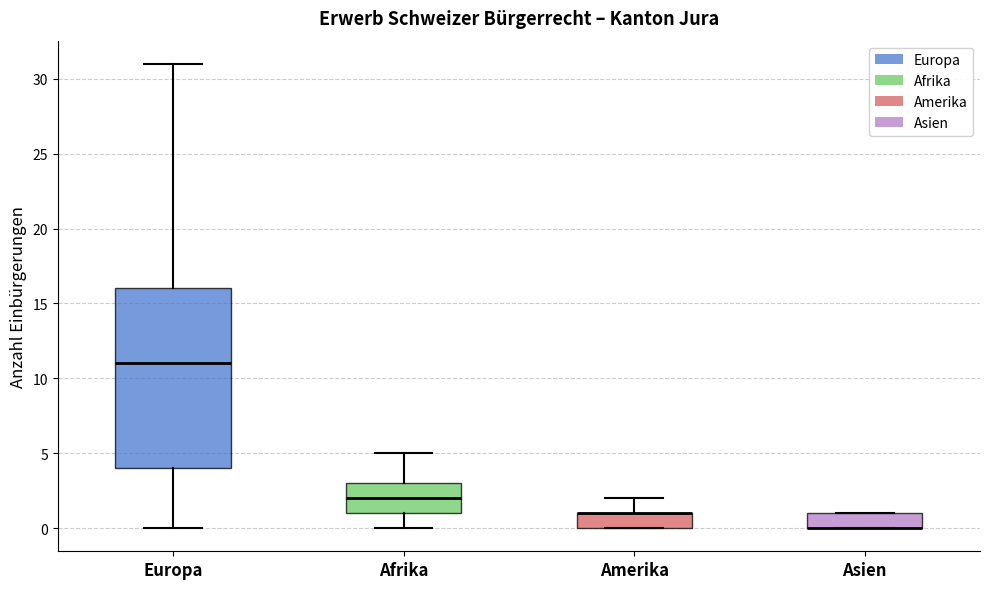

Reading left to right, transcribe this box plot: for each box, give where its median line is, the range the box spans, and where its two whiskers end, as read against the y-axis. The values are not printed on the chart, so give them approximately, as read against the axis.

Europa: median 11, box 4 to 16, whiskers 0 to 31
Afrika: median 2, box 1 to 3, whiskers 0 to 5
Amerika: median 1 (drawn on the box's upper edge), box 0 to 1, whiskers 0 to 2
Asien: median 0 (drawn on the box's lower edge), box 0 to 1, whiskers 0 to 1